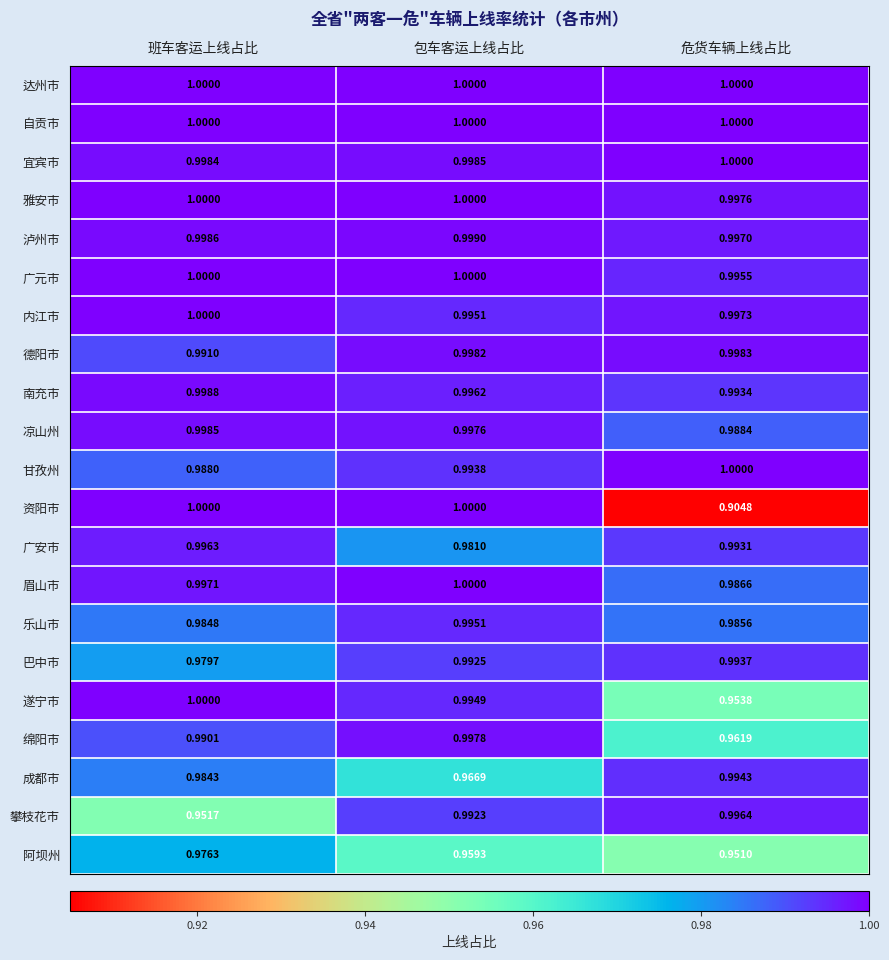

Which series changed the most between 班车客运上线占比 and 危货车辆上线占比?

资阳市